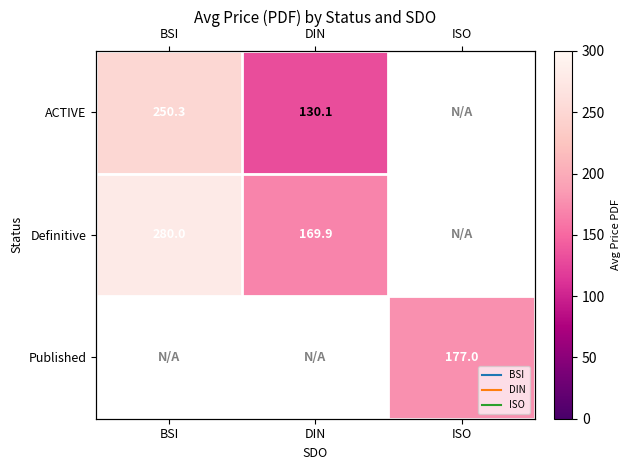

At how many categories does at least one series exceed 4?

3